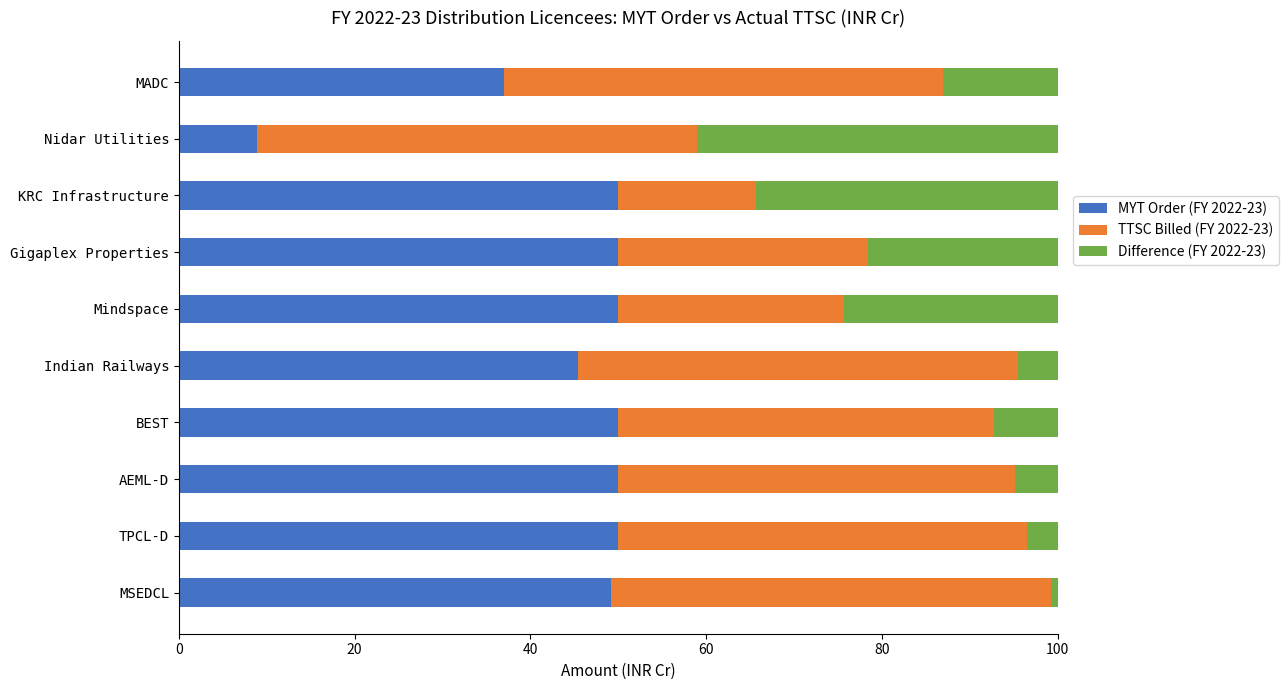

True or false: MYT Order (FY 2022-23) has a value of 50.0 at Gigaplex Properties.

True